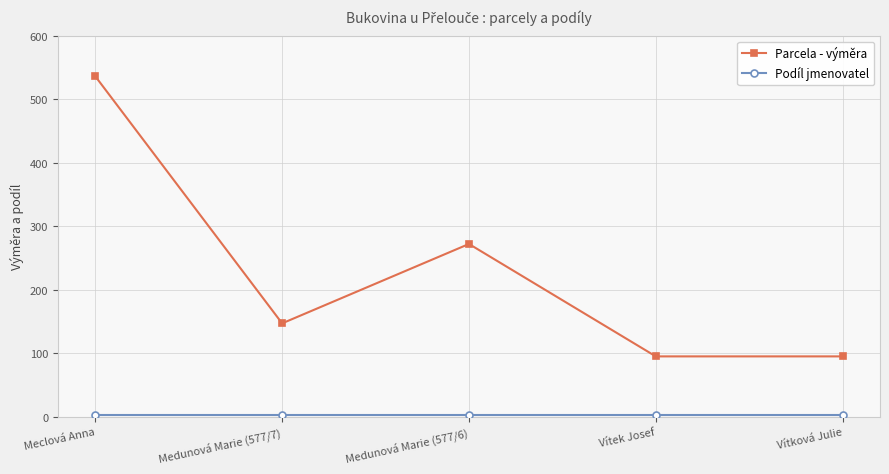

At which category does the chart reach its peak across all series?

Meclová Anna